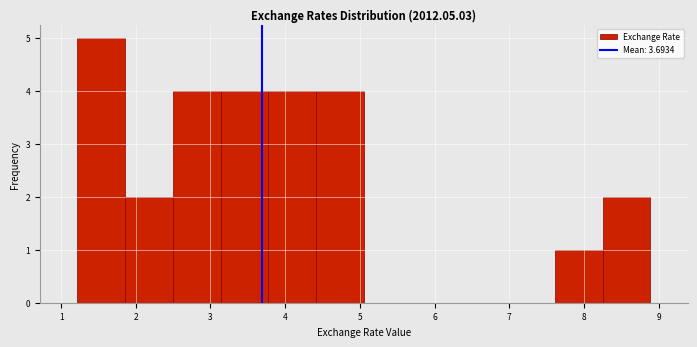

Which range on the x-axis has the tallest bar?

1.2 to 1.9